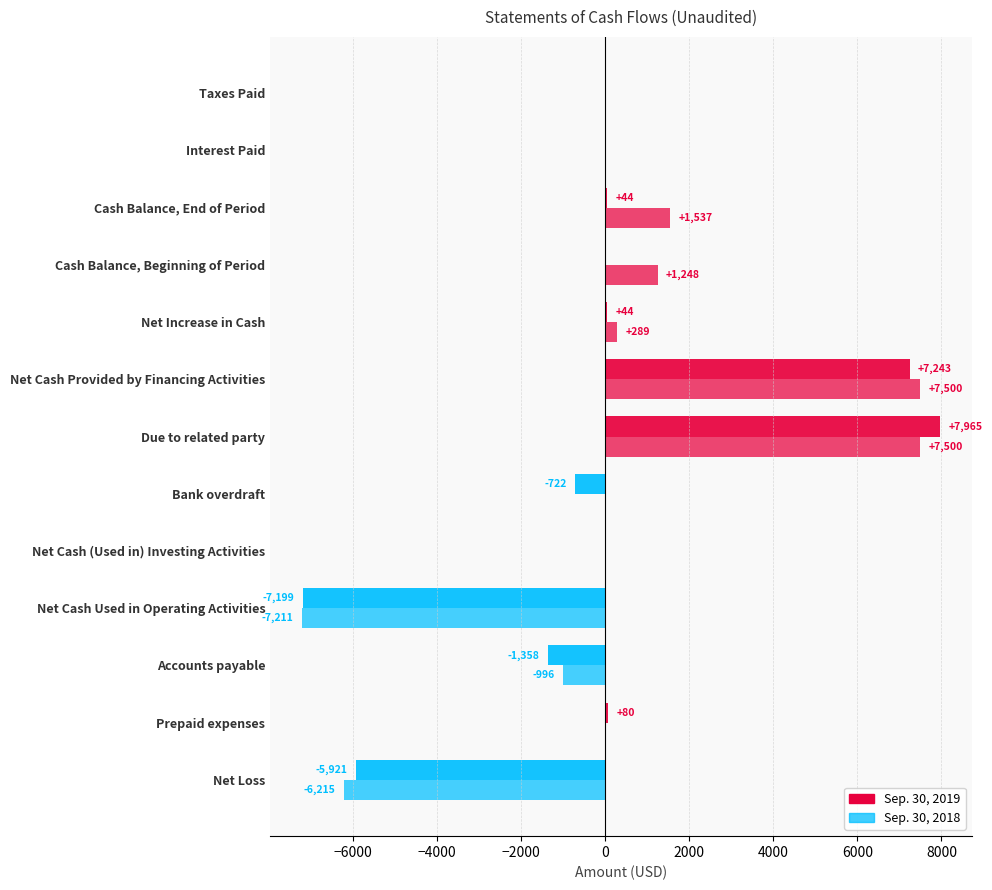

Rank the series by their average value, from lowest to highest.

Sep. 30, 2019, Sep. 30, 2018